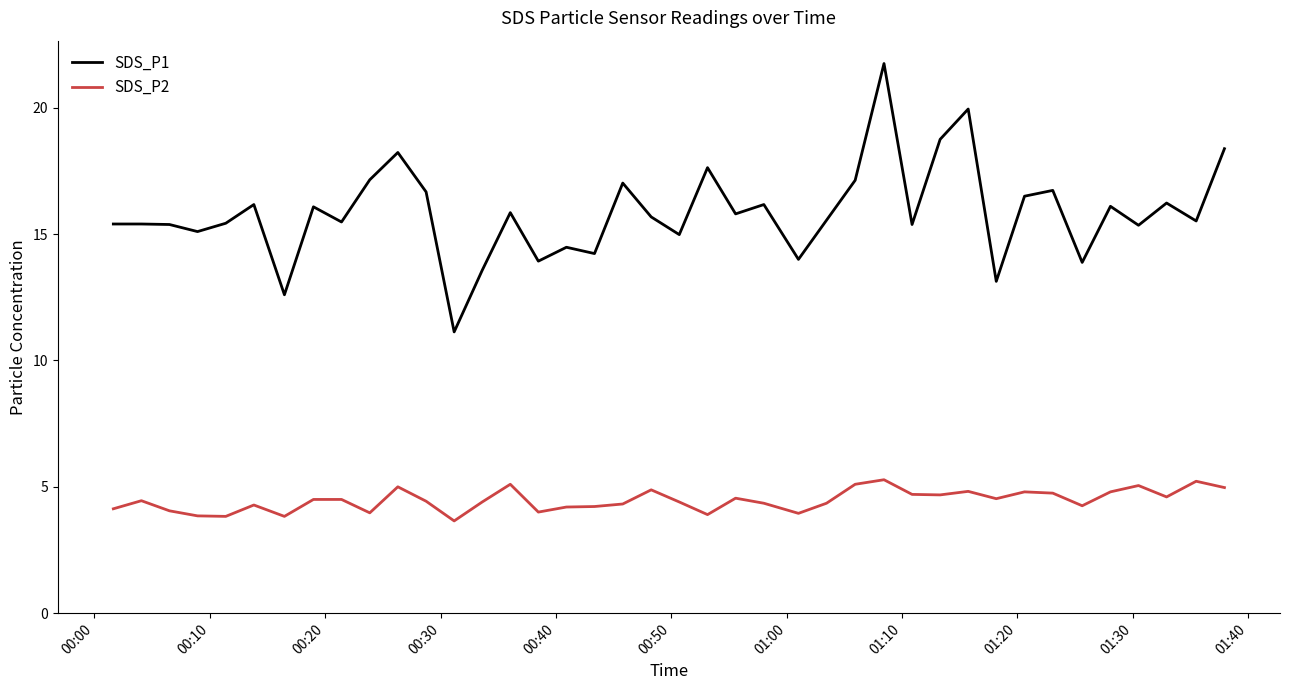

List the series in order of their peak value, highest first.

SDS_P1, SDS_P2